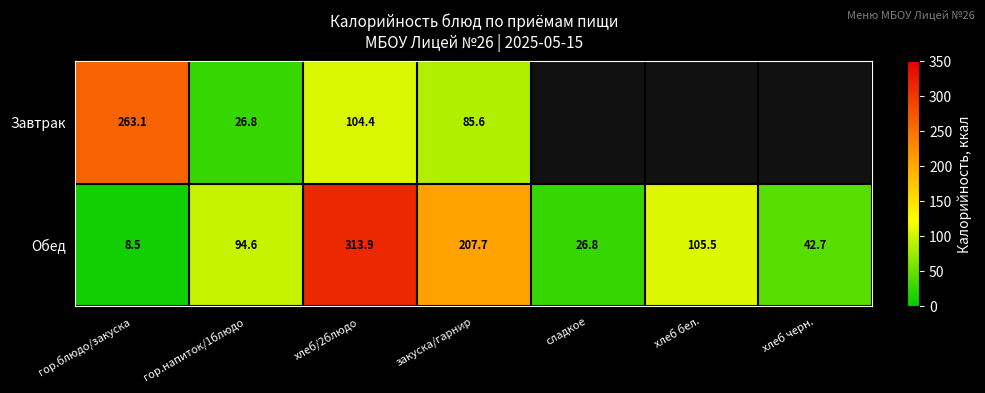

At закуска/гарнир, list the series in order from smallest to largest.

Завтрак, Обед